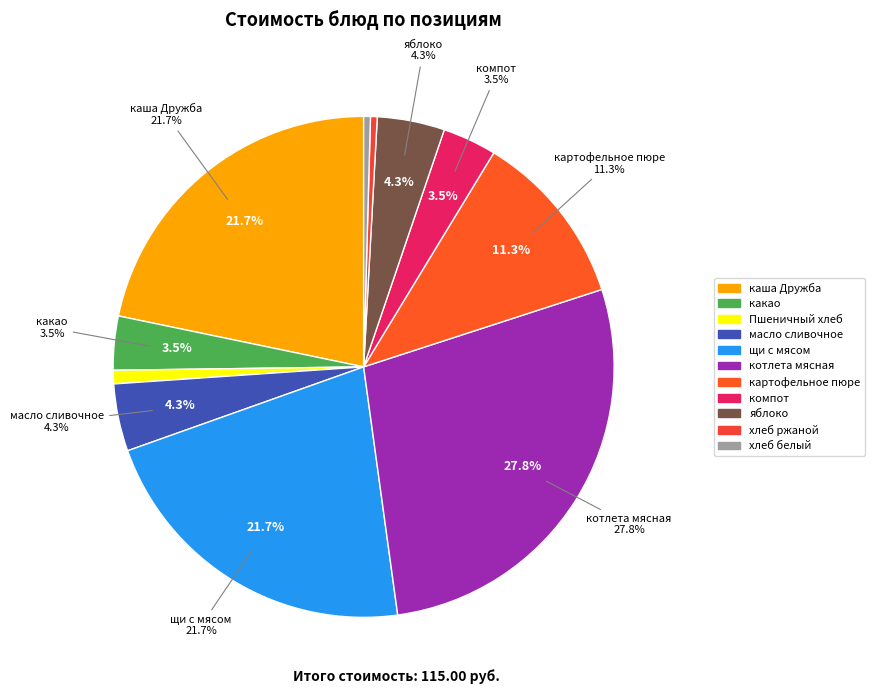

To the nearest percent, what is the difference between the какао and масло сливочное slice percentages?

1%